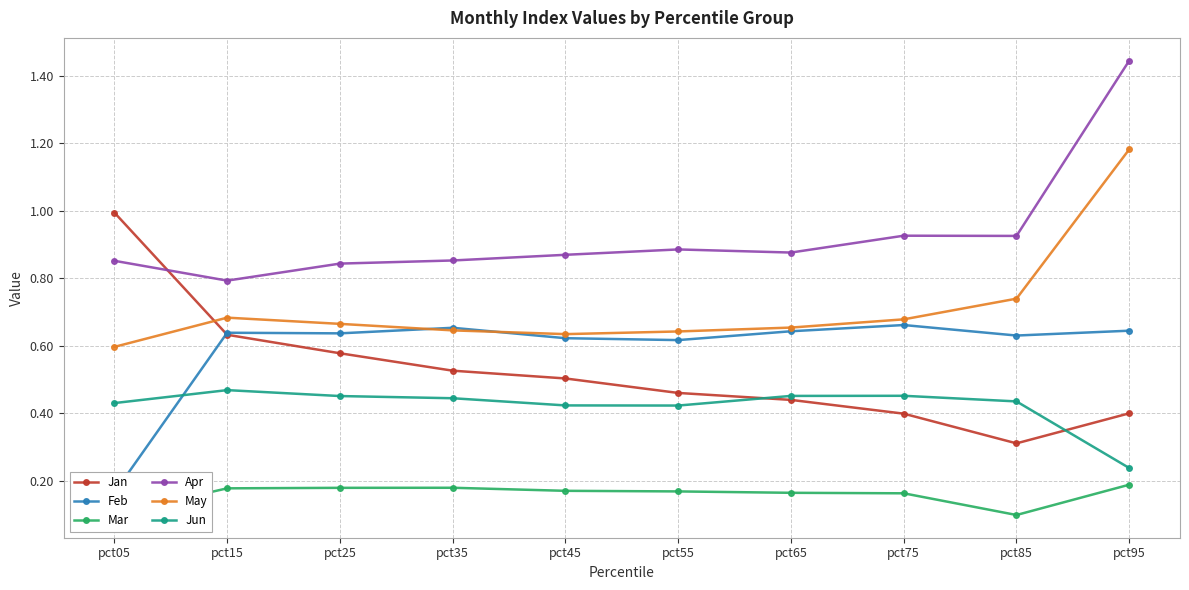

How many series are shown in this chart?

6